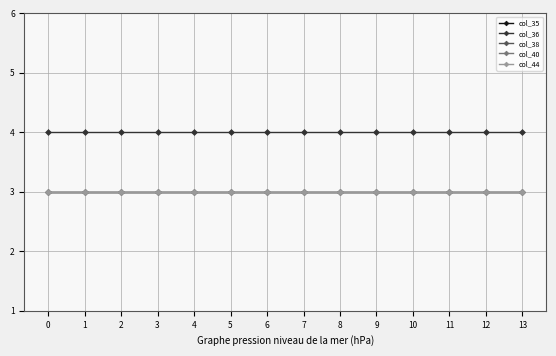

What is the highest value of the col_36 series?

4